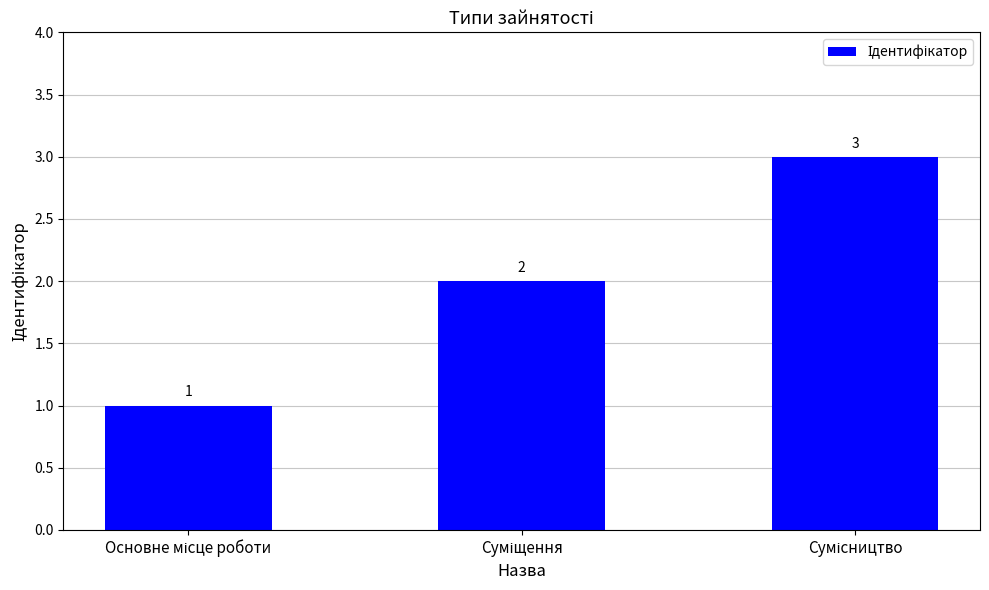

Count the number of data series in this chart.

1